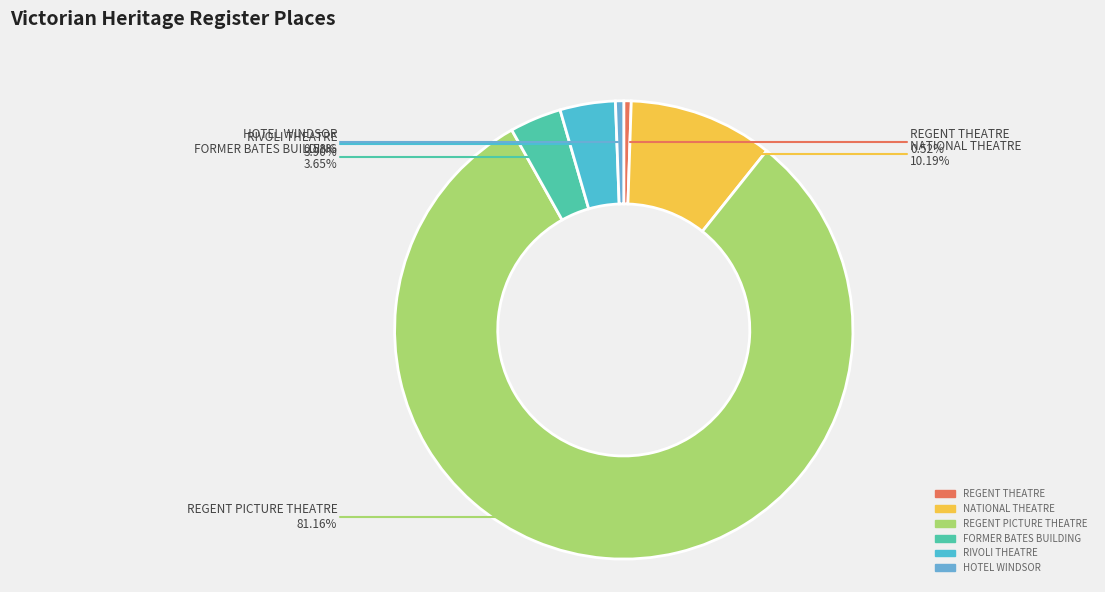

What is the ratio of the value at REGENT PICTURE THEATRE to the value at RIVOLI THEATRE?

20.8